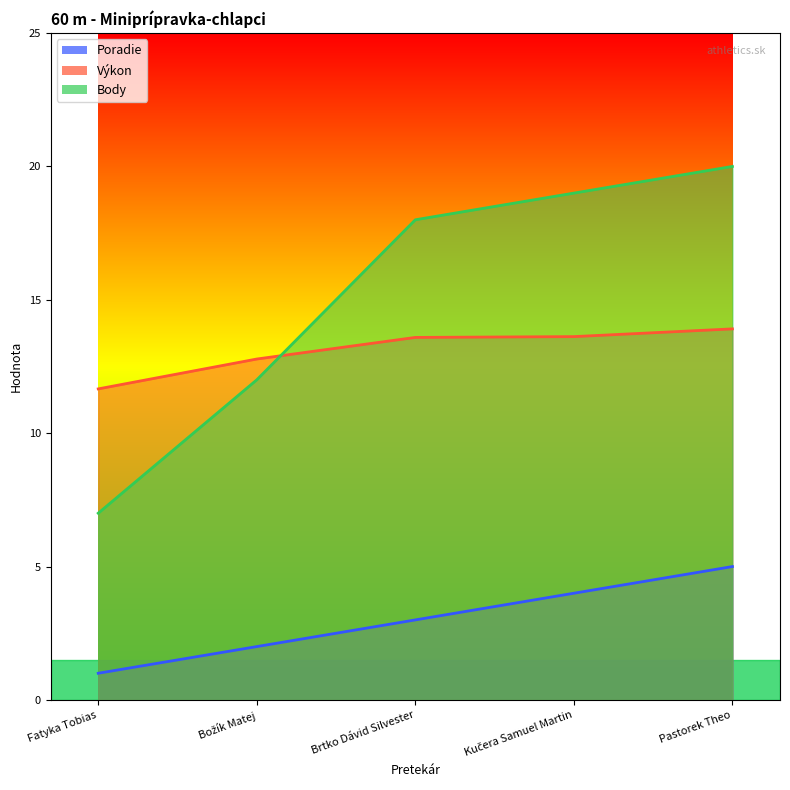

At how many categories does at least one series exceed 11?

5